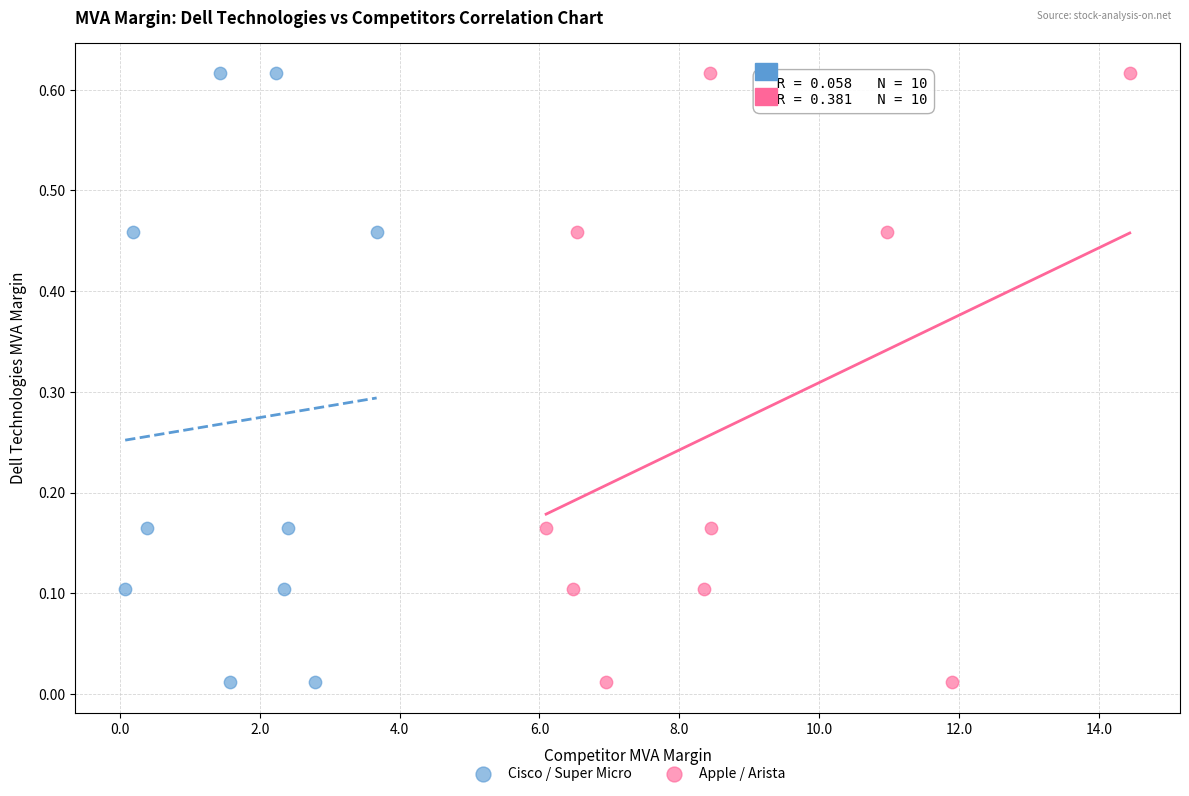

What are all the series names shown in the legend?

Cisco / Super Micro, Apple / Arista